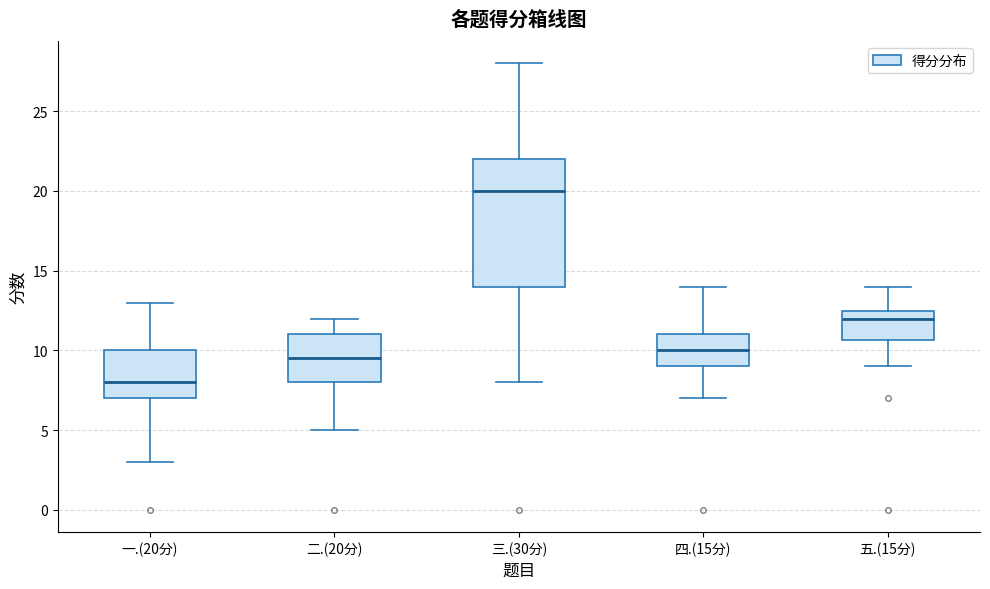

Which box's median line is the lowest?

一.(20分)